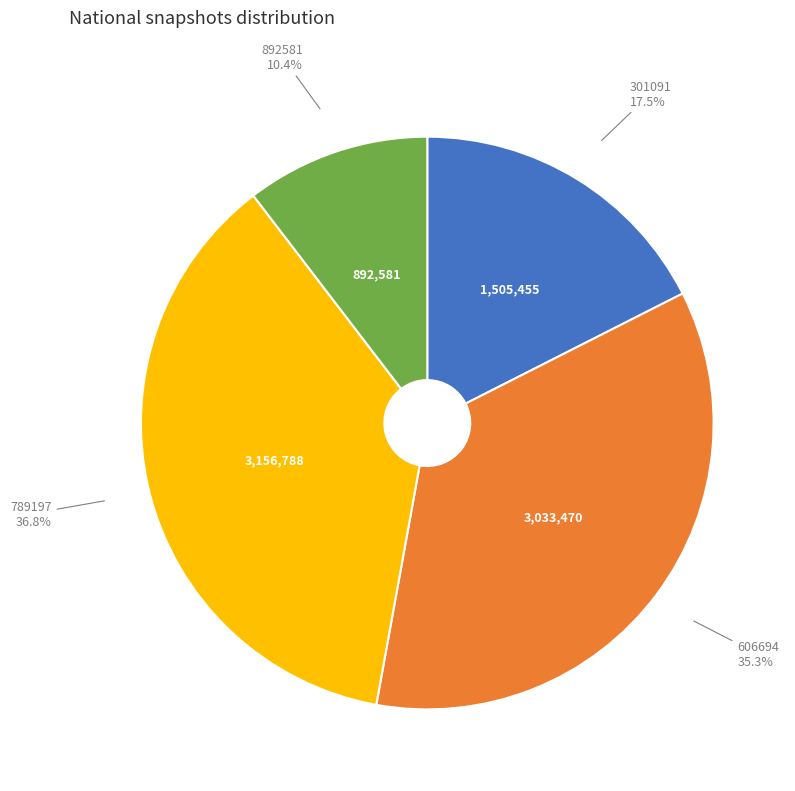

Which category has the biggest portion of the pie?

789197